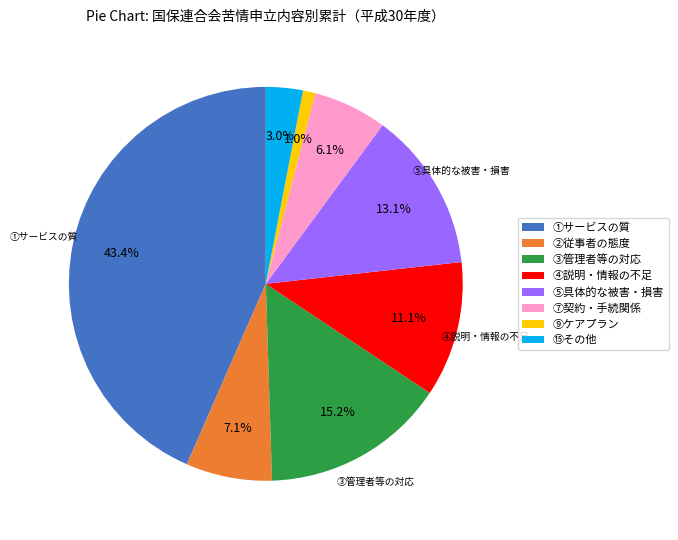

Which has a higher value, ⑤具体的な被害・損害 or ①サービスの質?

①サービスの質